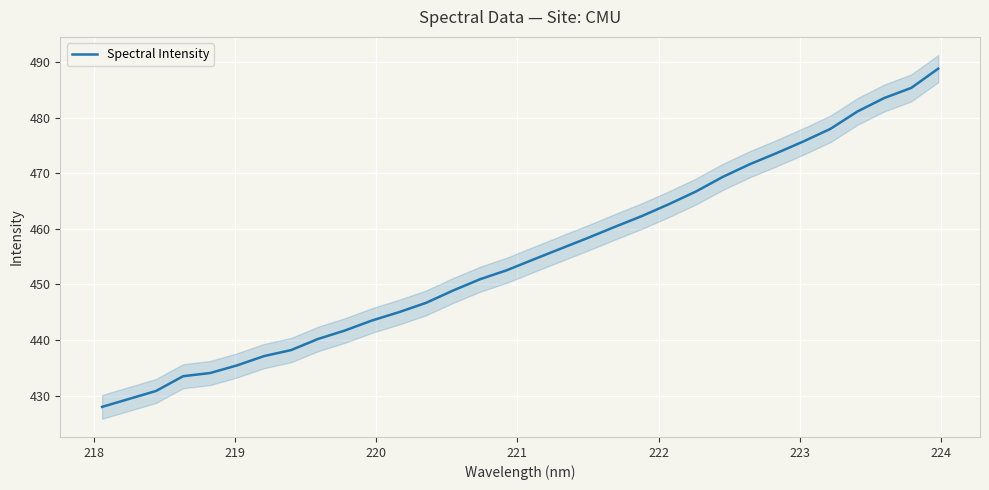

What is the maximum value for Spectral Intensity?

488.8